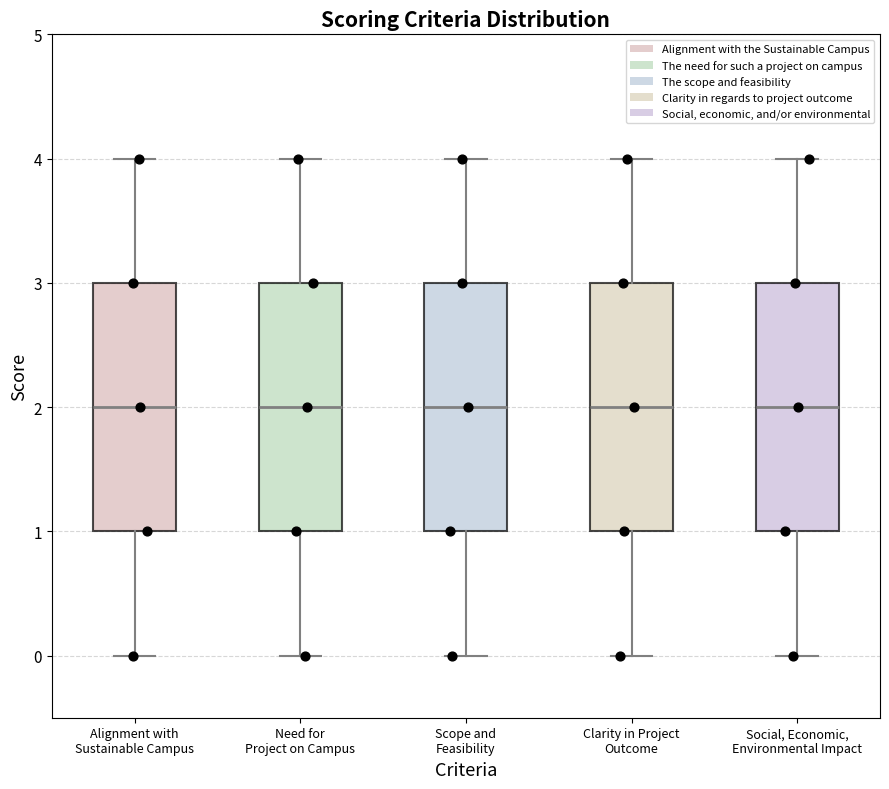

Reading left to right, transcribe this box plot: for each box, give where its median line is, the range the box spans, and where its two whiskers end, as read against the y-axis. The values are not printed on the chart, so give them approximately, as read against the axis.

Alignment with Sustainable Campus: median 2, box 1 to 3, whiskers 0 to 4
Need for Project on Campus: median 2, box 1 to 3, whiskers 0 to 4
Scope and Feasibility: median 2, box 1 to 3, whiskers 0 to 4
Clarity in Project Outcome: median 2, box 1 to 3, whiskers 0 to 4
Social, Economic, Environmental Impact: median 2, box 1 to 3, whiskers 0 to 4